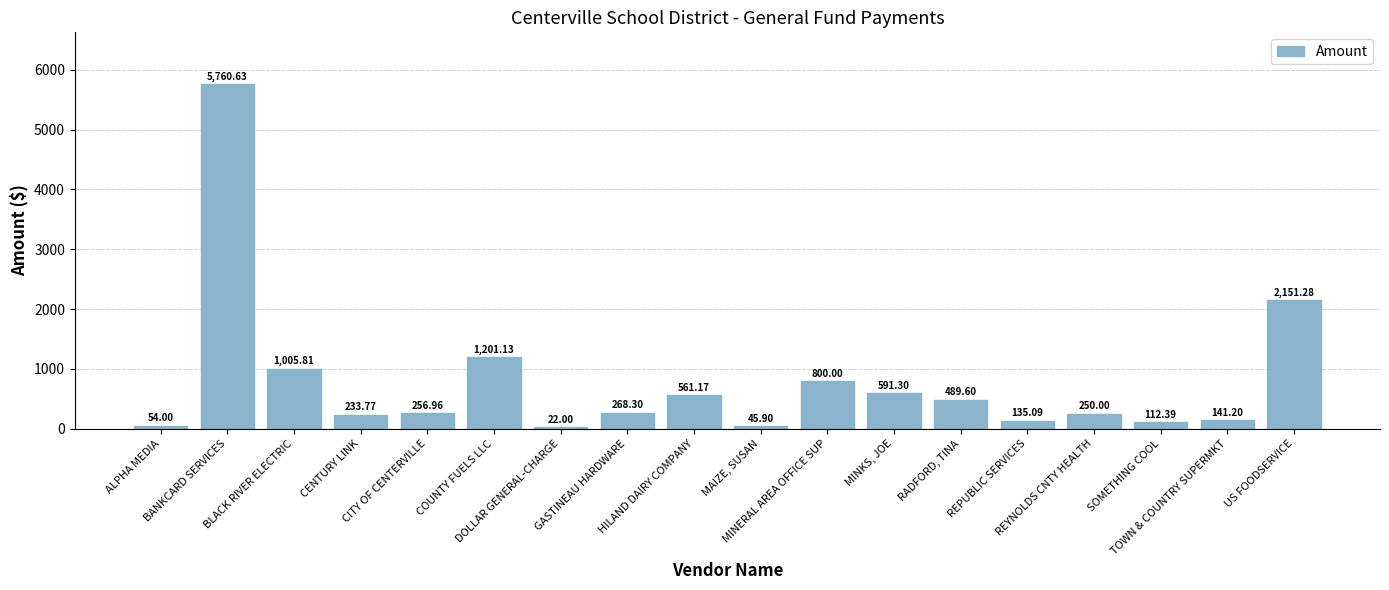

Does the chart contain any negative values?

No